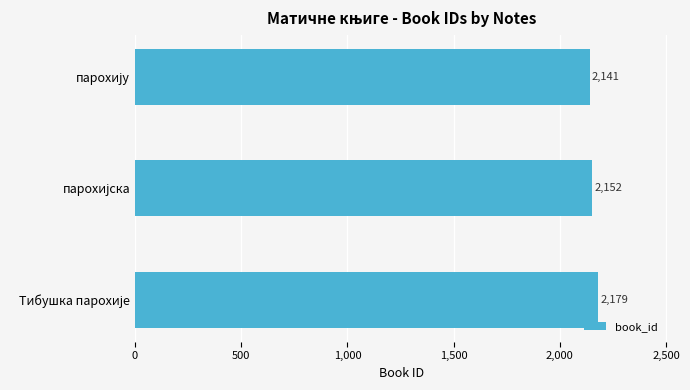

How many series are shown in this chart?

1